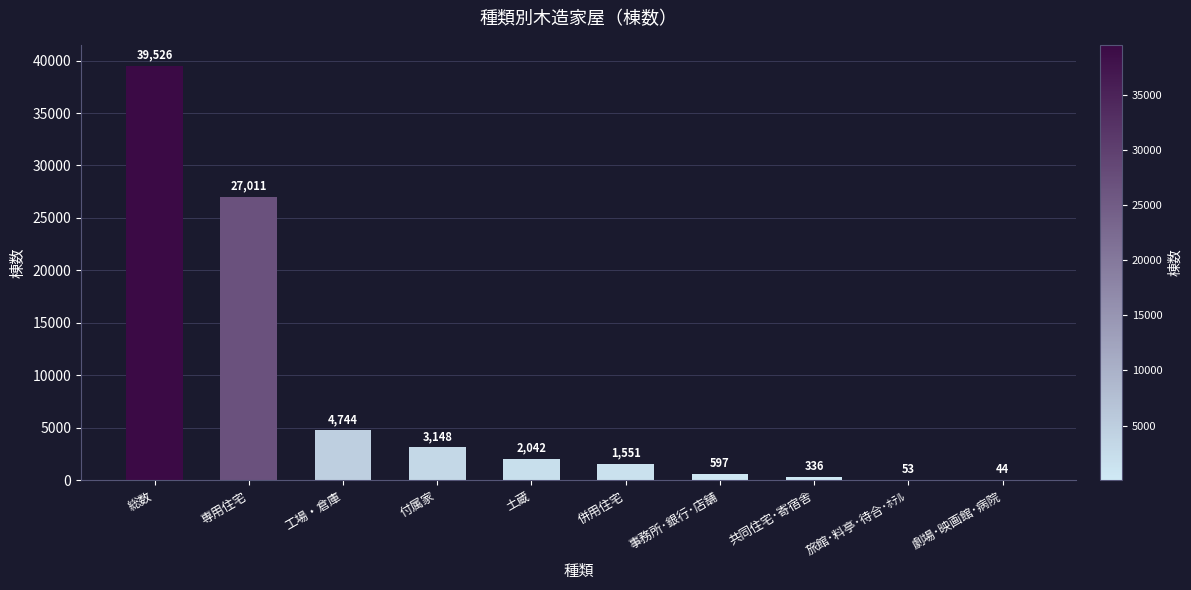

True or false: the data shows 27218 at 総数.

False